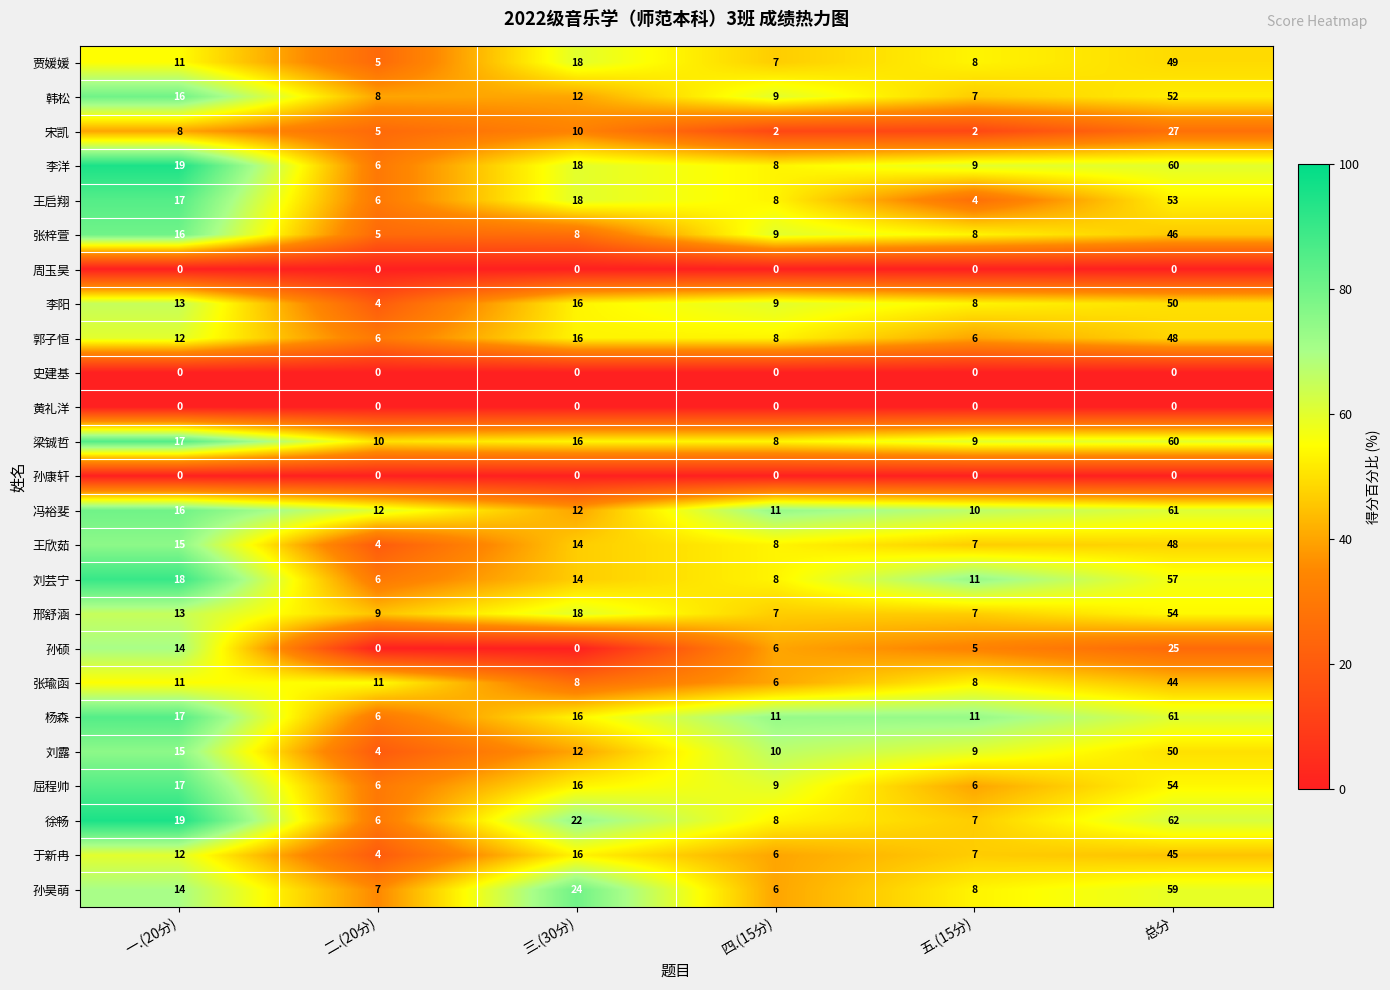

At which label does 刘芸宁 reach its peak?

总分